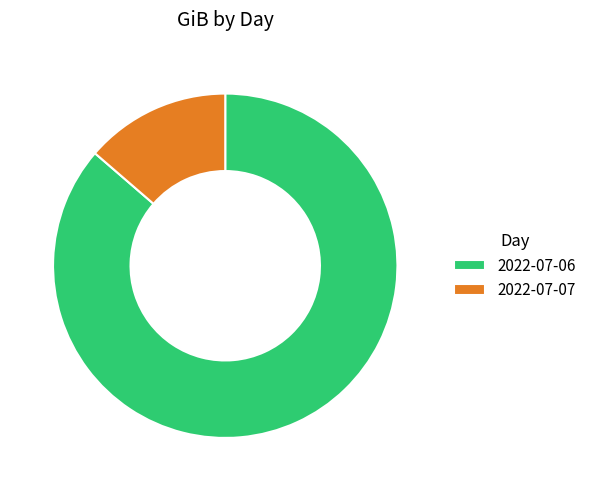

True or false: 2022-07-06 accounts for 99% of the total.

False